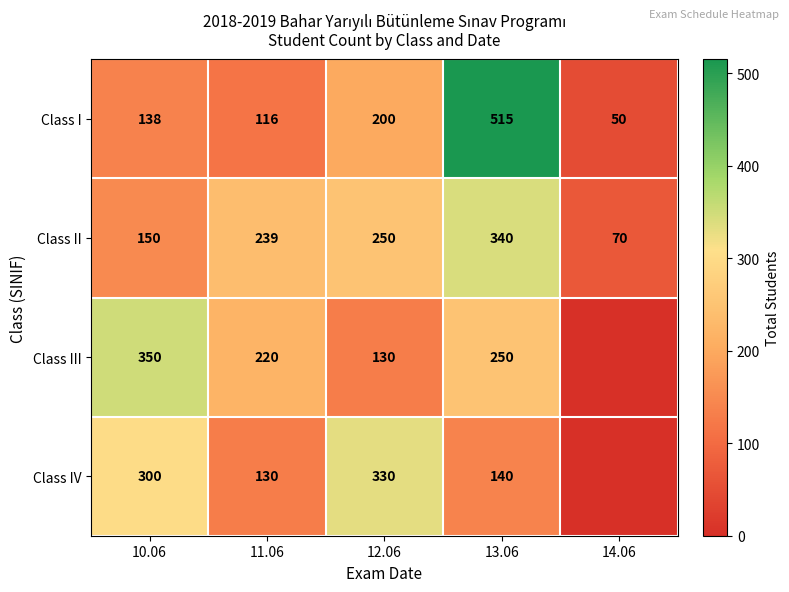

The value of Class II at 14.06 is 121. True or false?

False